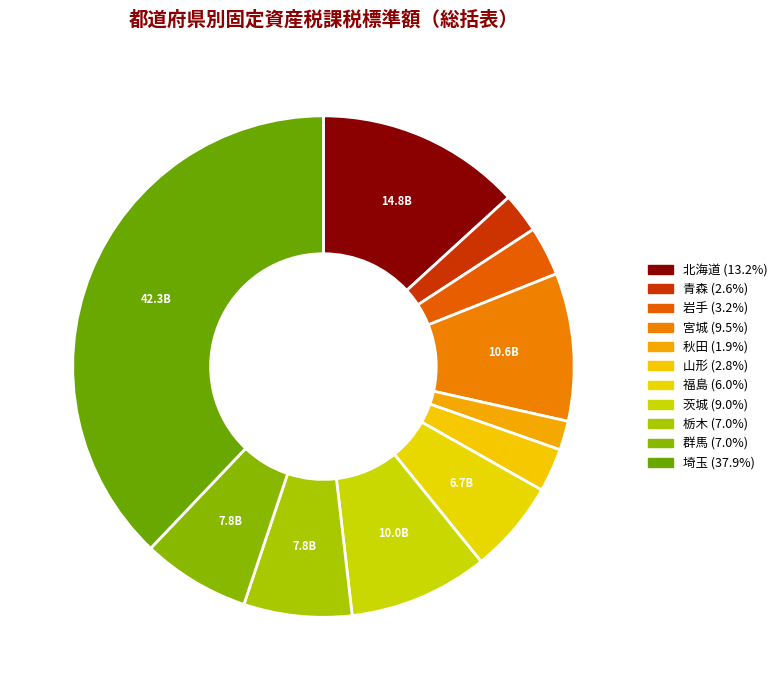

Which slice is the largest?

埼玉